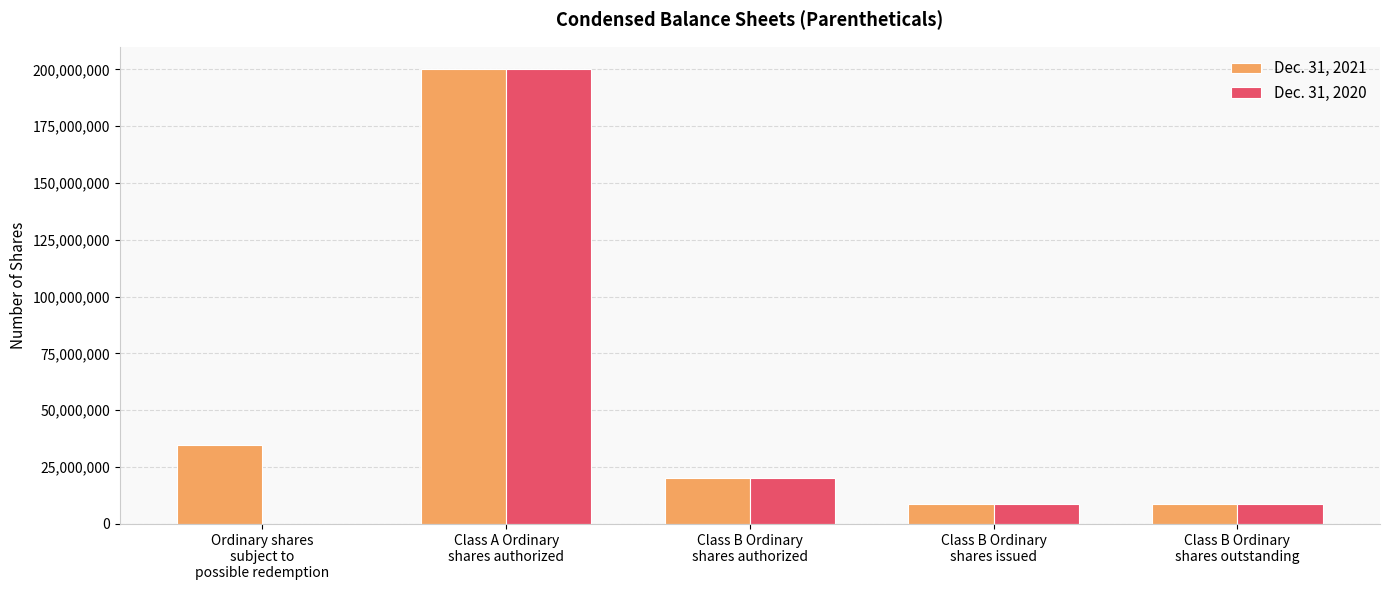

The Dec. 31, 2021 series shows 20000000 at Class B Ordinary
shares authorized. True or false?

True